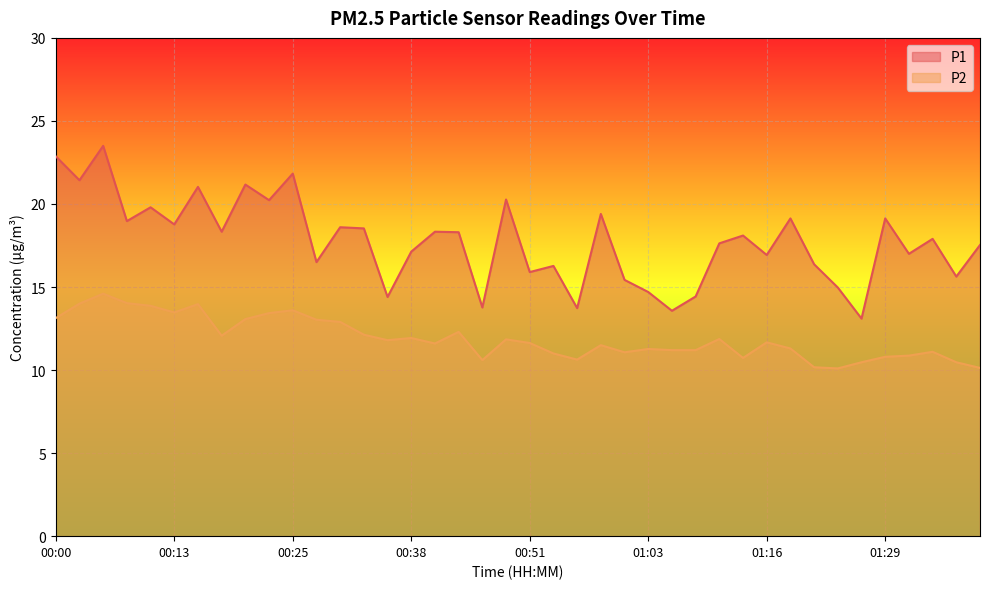

Which series changed the most between 00:28 and 00:58?

P1